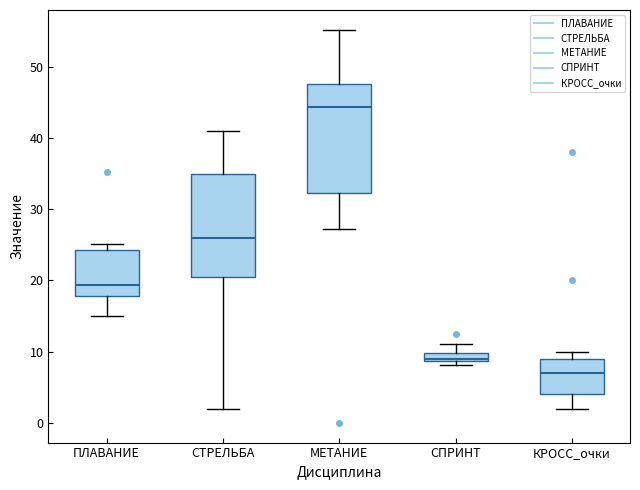

Where does the upper whisker of the box for СПРИНТ end on the y-axis? The values are not printed on the chart, so give them approximately, as read against the axis.

11